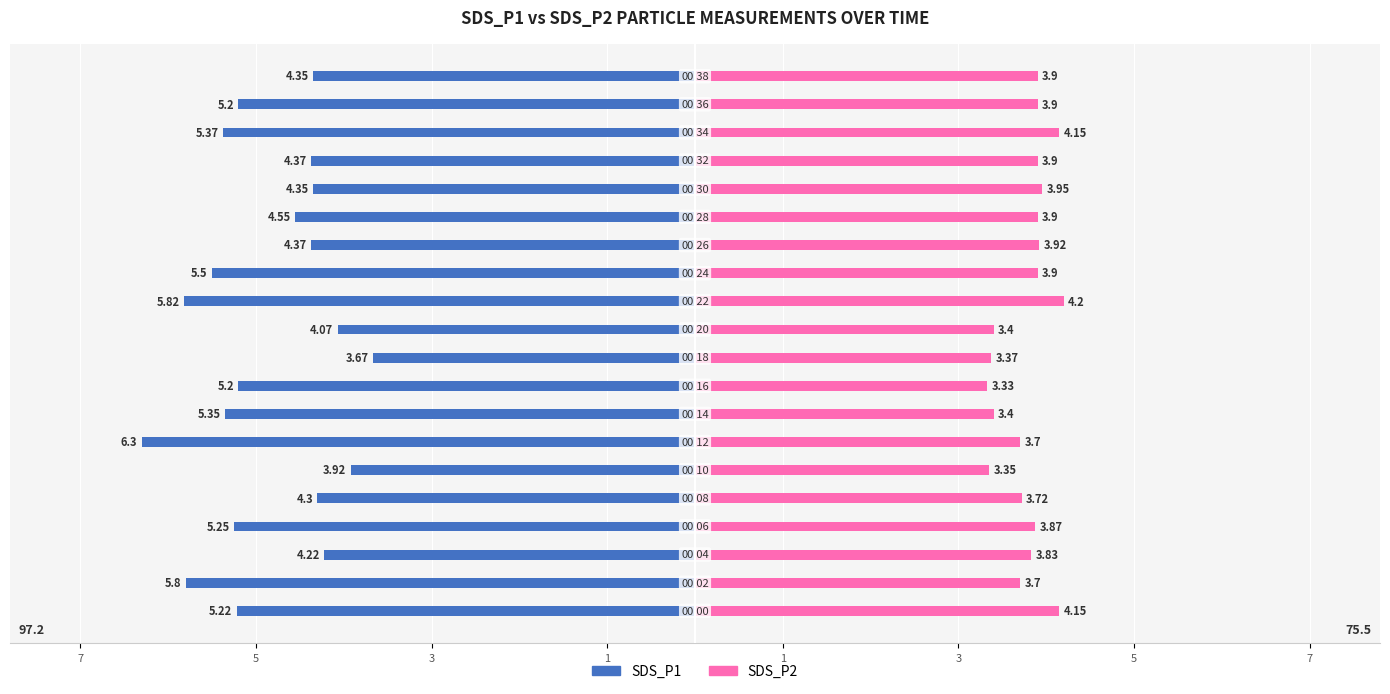

True or false: SDS_P1 has a value of -7.6 at 8.

False